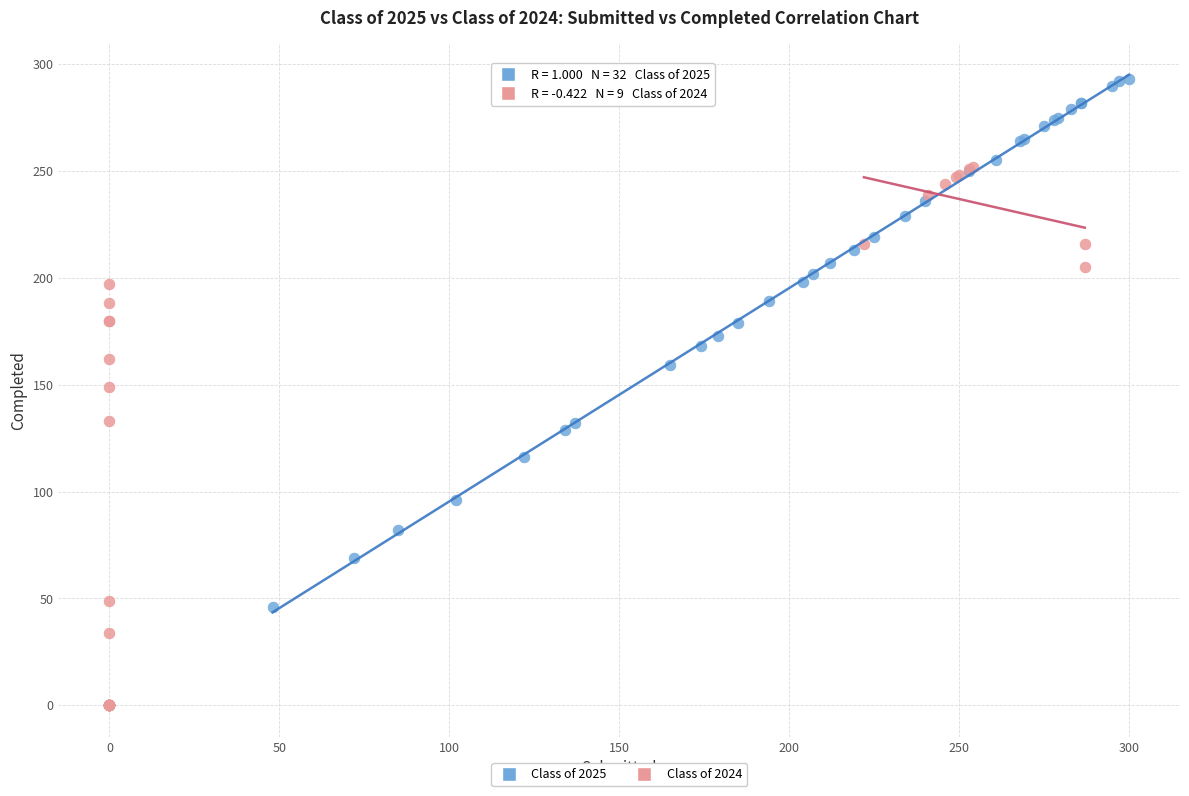

What are all the series names shown in the legend?

Class of 2025, Class of 2024